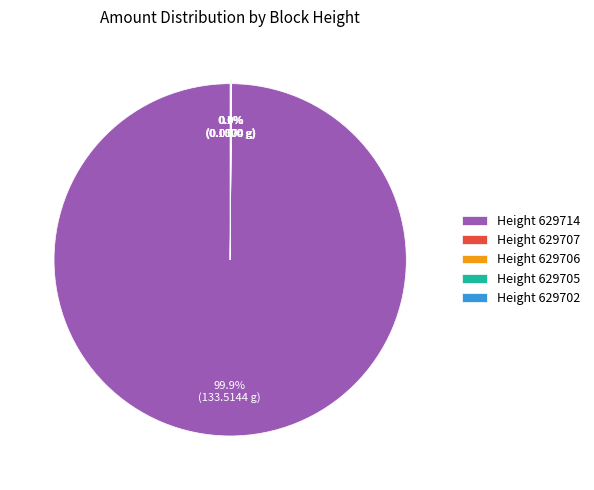

To the nearest percent, what is the average slice percentage?

20%